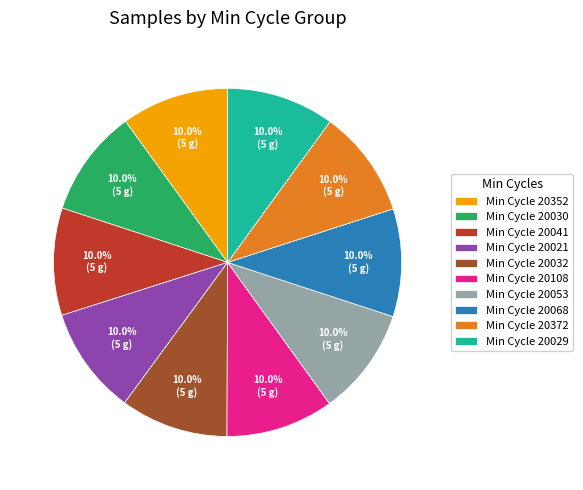

Does any single category account for the majority?

No